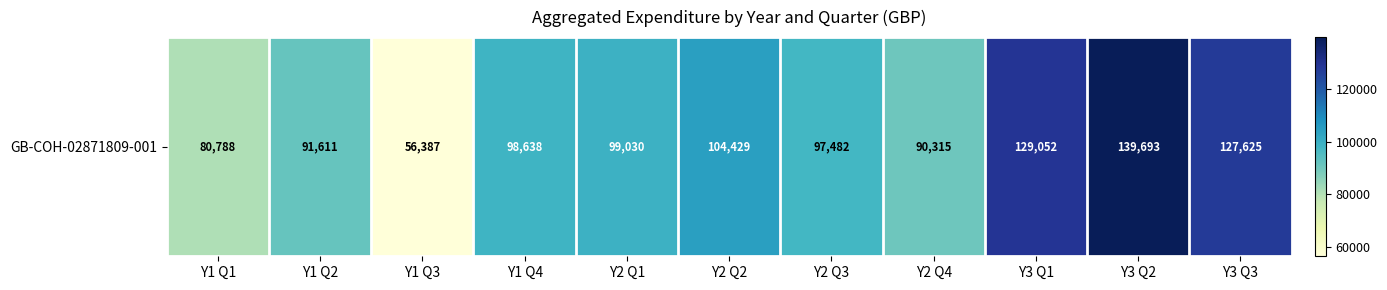

Rank the categories by value from highest to lowest.

Y3 Q2, Y3 Q1, Y3 Q3, Y2 Q2, Y2 Q1, Y1 Q4, Y2 Q3, Y1 Q2, Y2 Q4, Y1 Q1, Y1 Q3